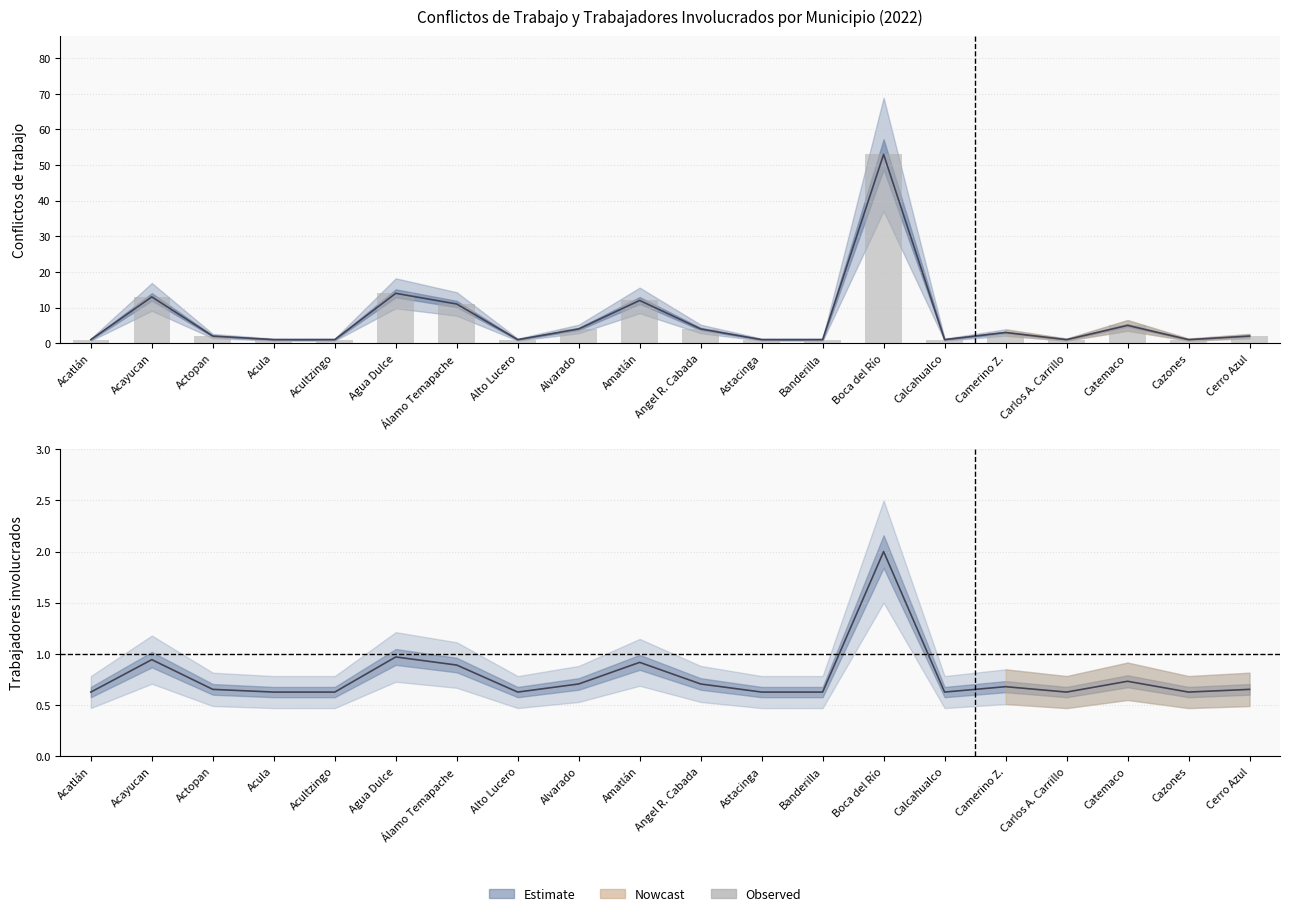

What is the difference between the maximum and minimum values?

52